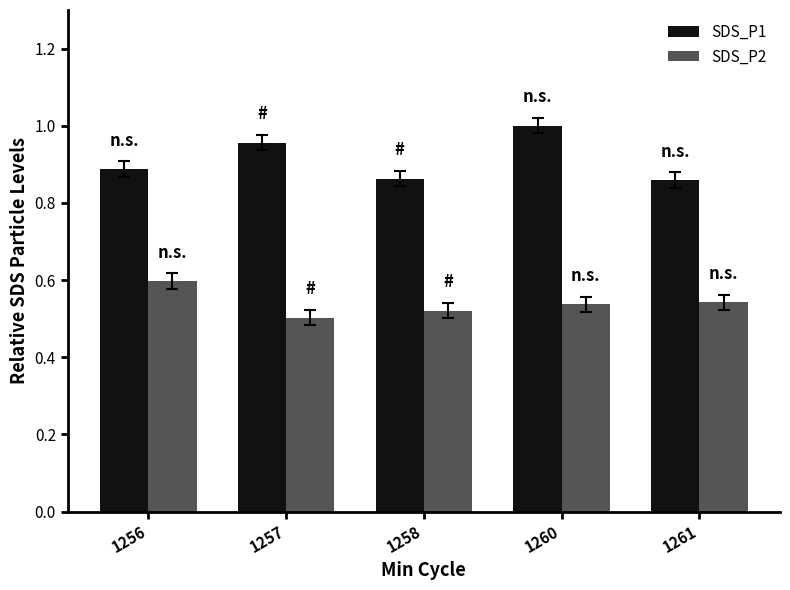

List the series in order of their peak value, lowest first.

SDS_P2, SDS_P1